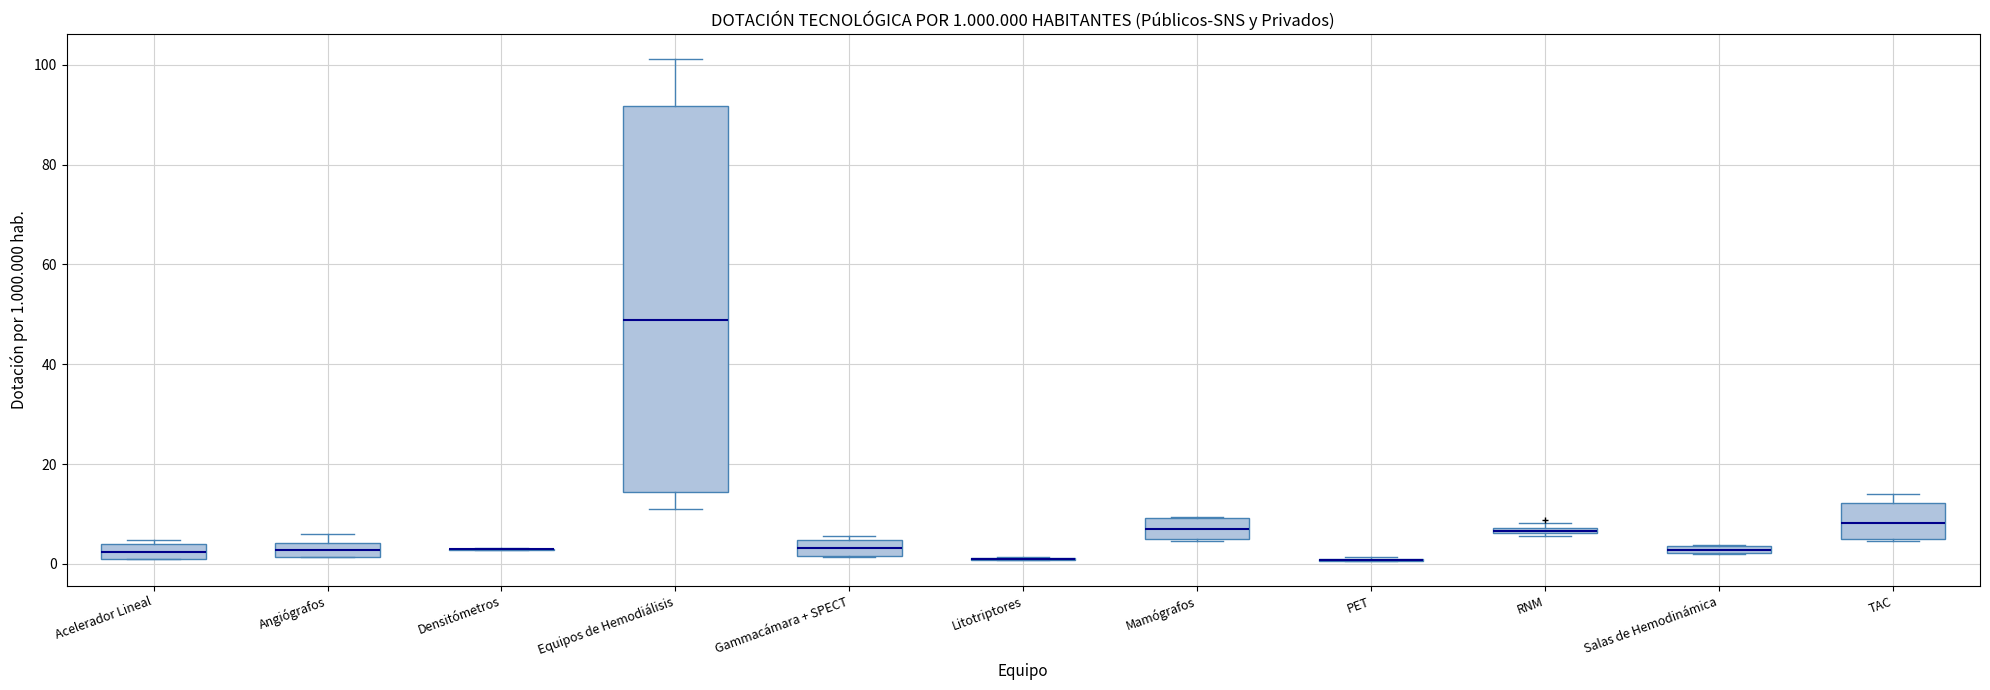

Which box is the tallest, from its lower edge to its upper edge?

Equipos de Hemodiálisis